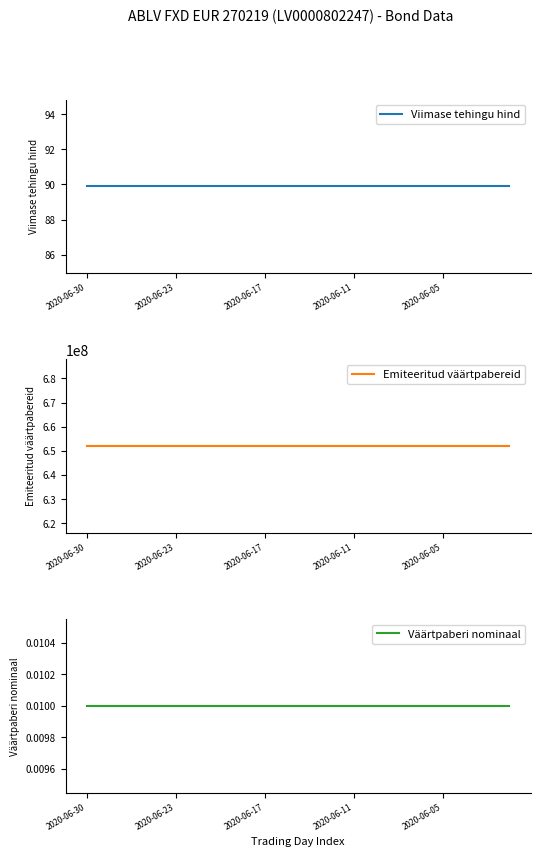

True or false: Väärtpaberi nominaal and Viimase tehingu hind intersect in this chart.

False